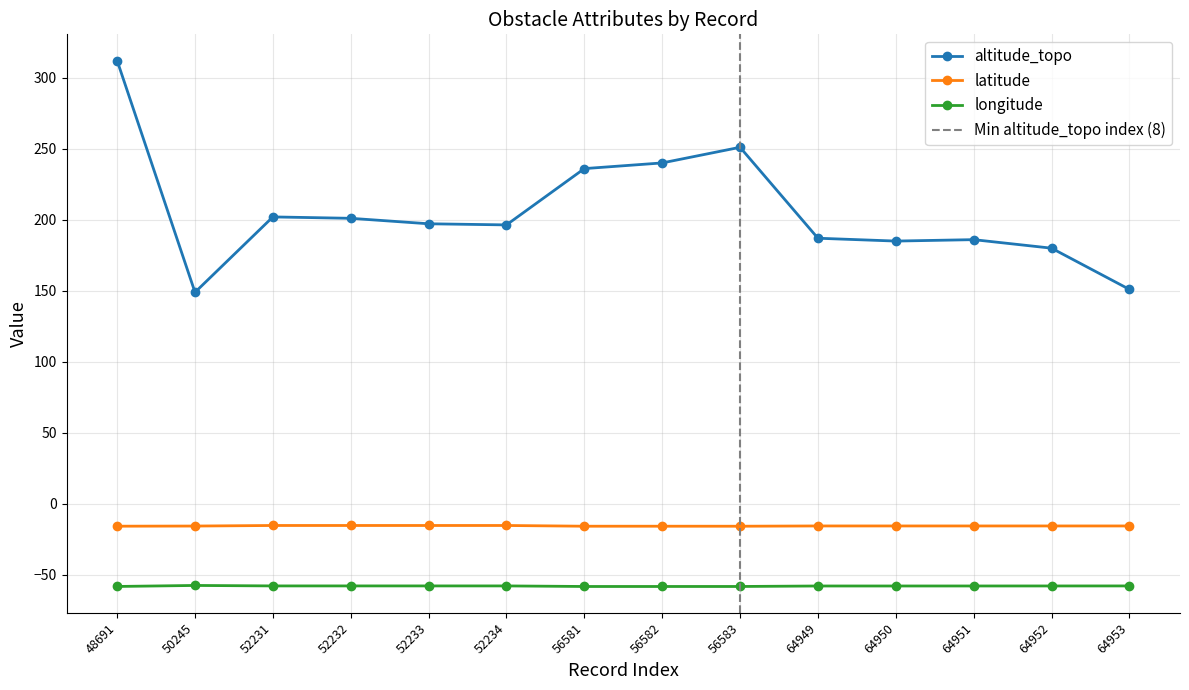

Is the value of longitude at 52233 greater than the value of latitude at 64953?

No